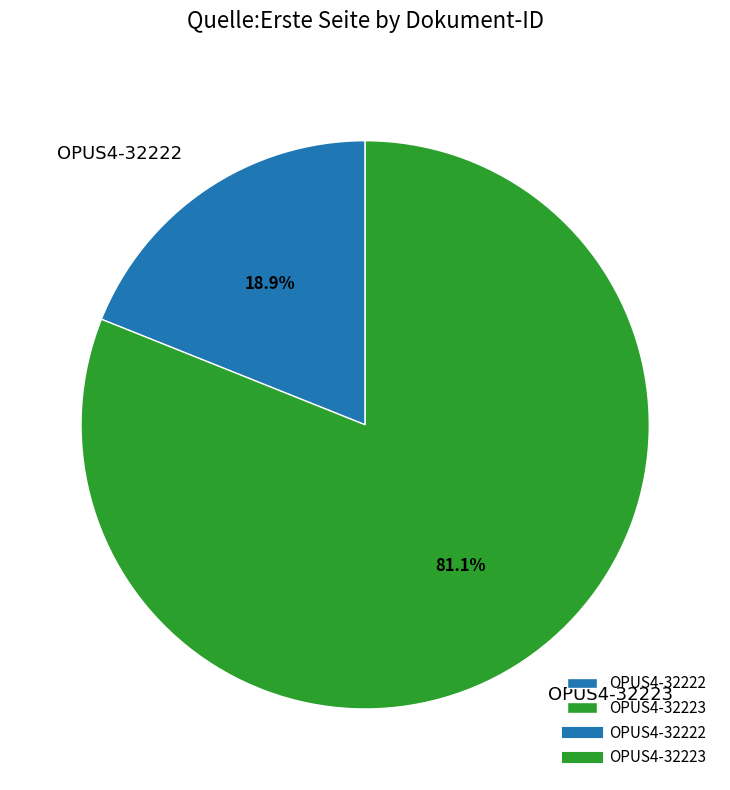

What percentage is the OPUS4-32223 slice, to the nearest percent?

81%